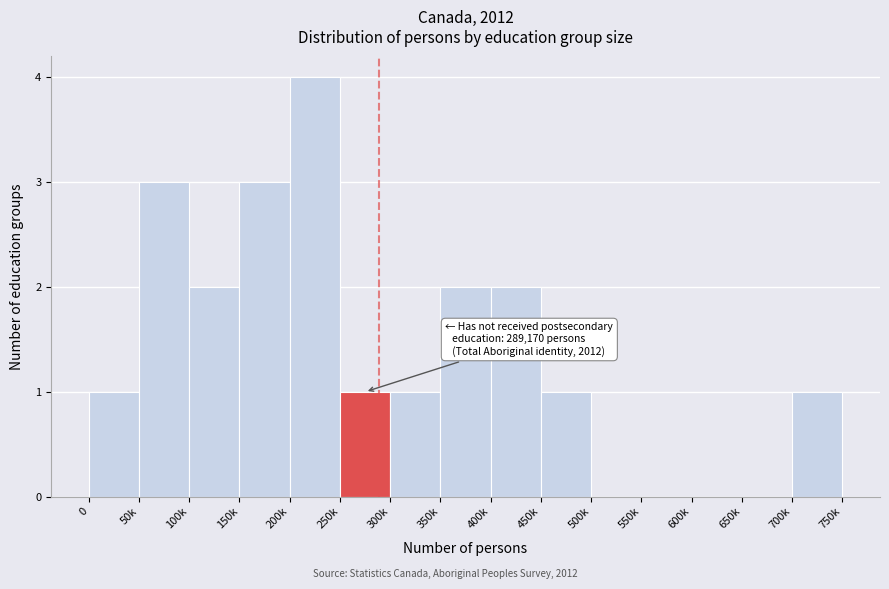

Reading left to right, extract all data points from this chart.

0=1	50k=3	100k=2	150k=3	200k=4	250k=1	300k=1	350k=2	400k=2	450k=1	500k=0	550k=0	600k=0	650k=0	700k=1